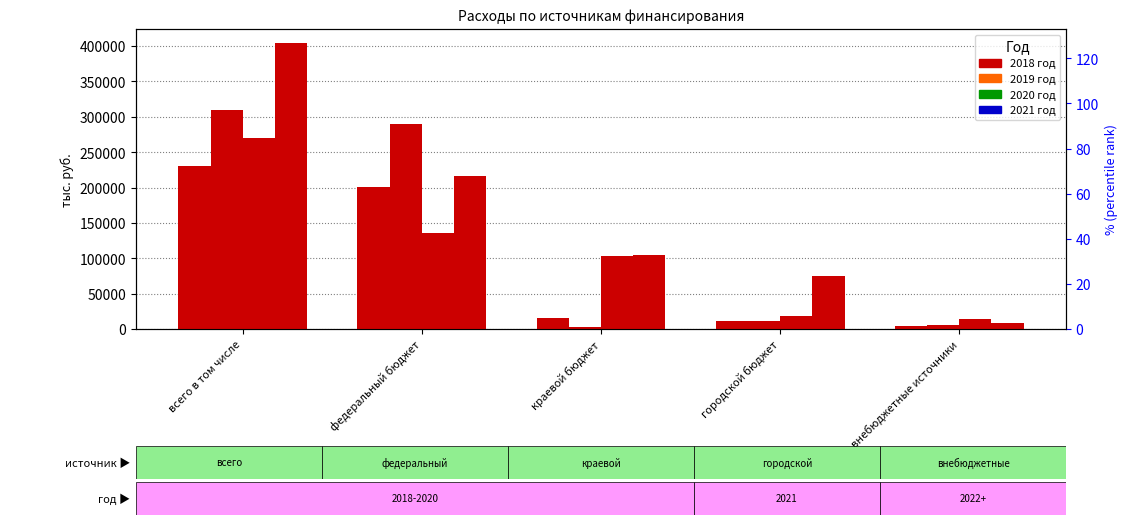

True or false: 2020 год has a value of 102615.3 at краевой бюджет.

True